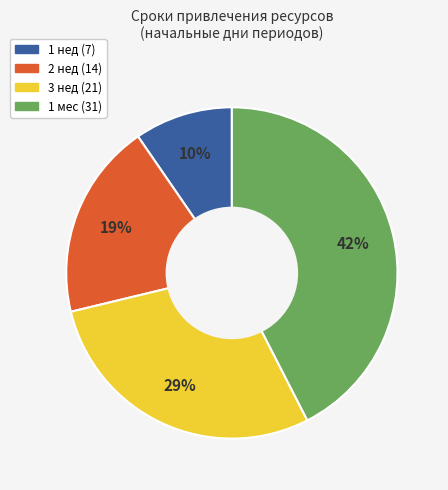

Is 2 нед (14) the majority of the pie?

No